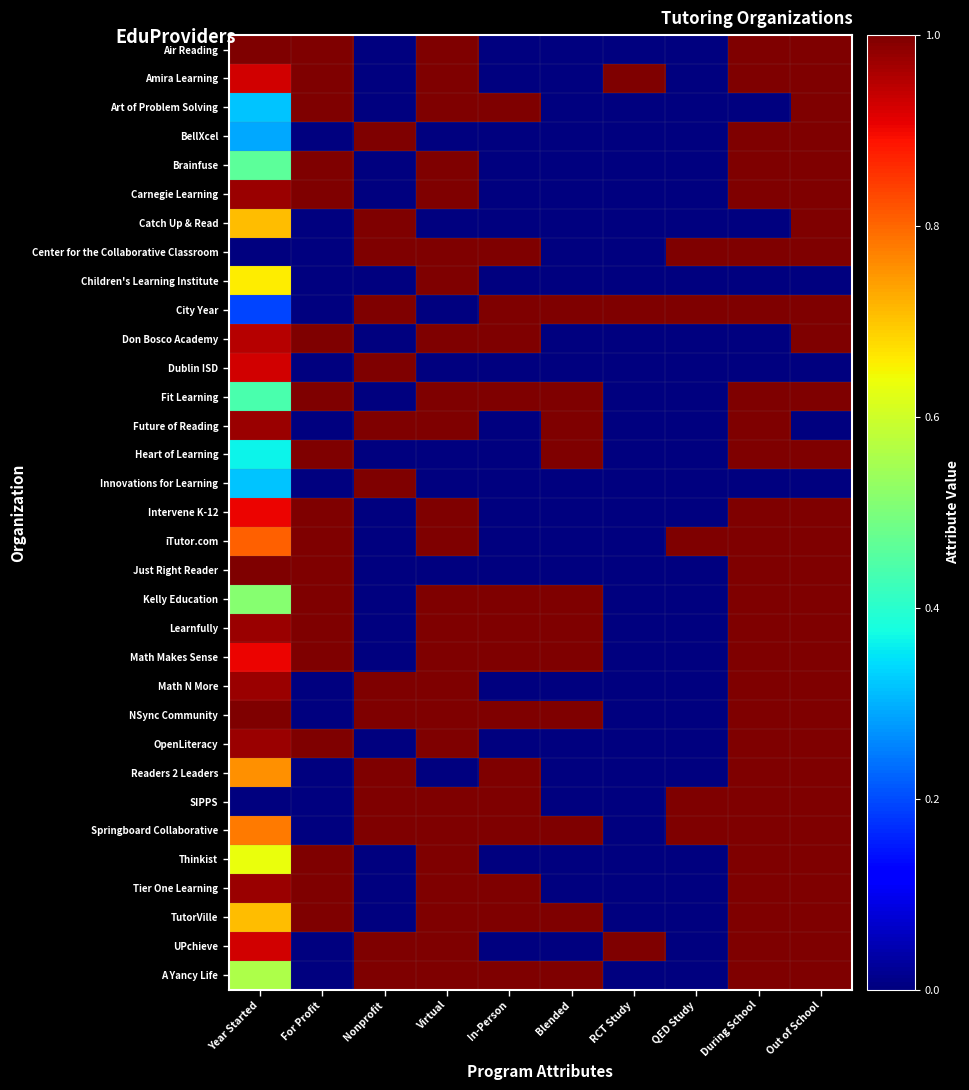

Rank the series by their maximum value, from highest to lowest.

Air Reading, Amira Learning, Art of Problem Solving, BellXcel, Brainfuse, Carnegie Learning, Catch Up & Read, Center for the Collaborative Classroom, Children's Learning Institute, City Year, Don Bosco Academy, Dublin ISD, Fit Learning, Future of Reading, Heart of Learning, Innovations for Learning, Intervene K-12, iTutor.com, Just Right Reader, Kelly Education, Learnfully, Math Makes Sense, Math N More, NSync Community, OpenLiteracy, Readers 2 Leaders, SIPPS, Springboard Collaborative, Thinkist, Tier One Learning, TutorVille, UPchieve, A Yancy Life